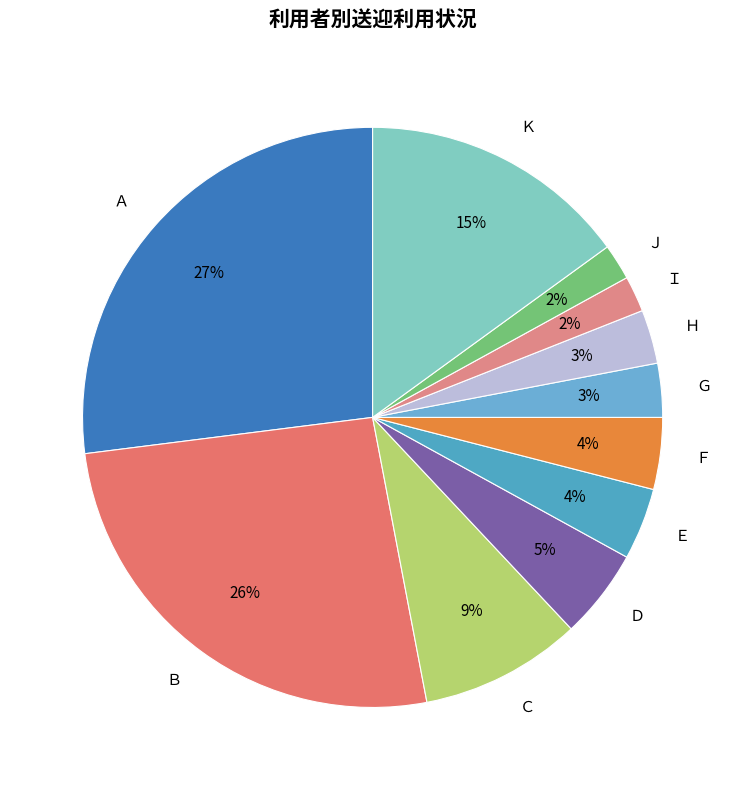

Is it true that Ａ is 27% of the pie?

True